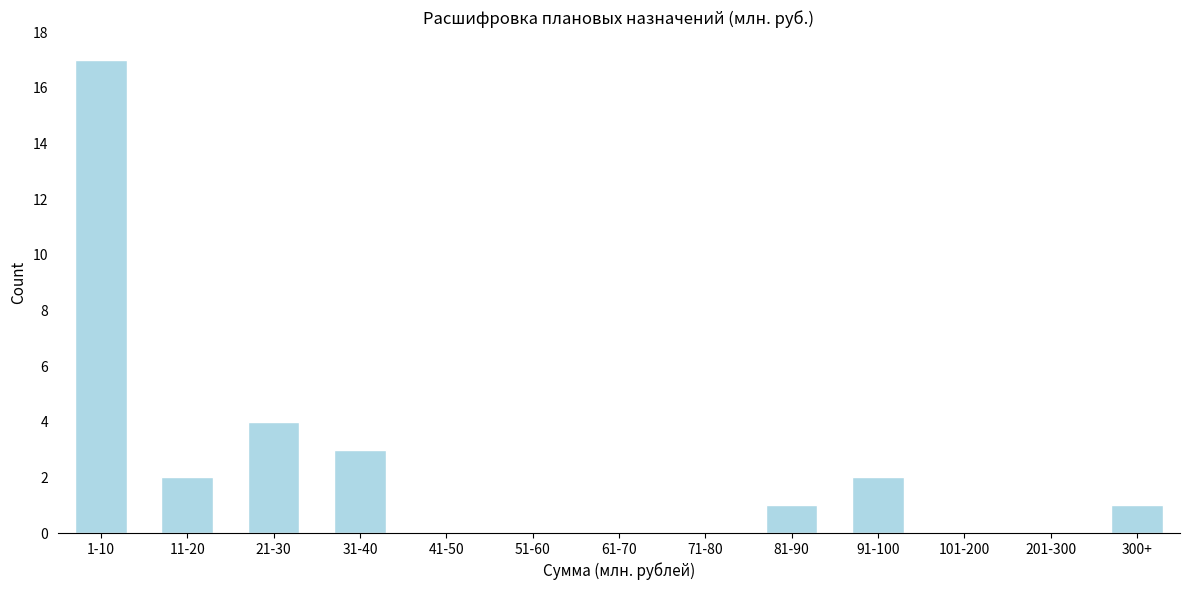

Reading left to right, what are all the values shown in this chart?

1-10=17	11-20=2	21-30=4	31-40=3	41-50=0	51-60=0	61-70=0	71-80=0	81-90=1	91-100=2	101-200=0	201-300=0	300+=1